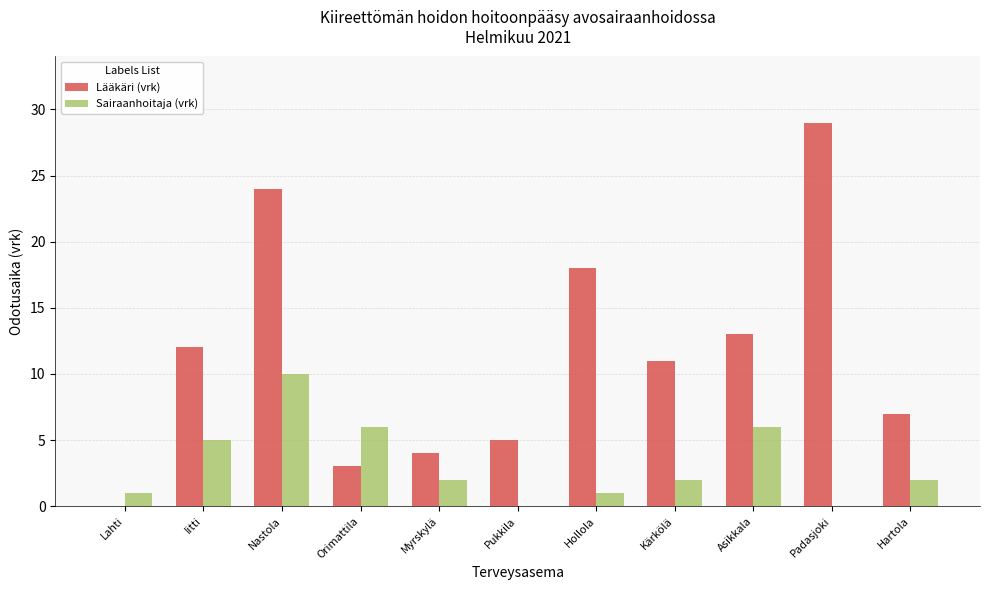

Reading left to right, what are all the values shown in this chart?

Lääkäri (vrk): Lahti=0	Iitti=12	Nastola=24	Orimattila=3	Myrskylä=4	Pukkila=5	Hollola=18	Kärkölä=11	Asikkala=13	Padasjoki=29	Hartola=7
Sairaanhoitaja (vrk): Lahti=1	Iitti=5	Nastola=10	Orimattila=6	Myrskylä=2	Pukkila=0	Hollola=1	Kärkölä=2	Asikkala=6	Padasjoki=0	Hartola=2